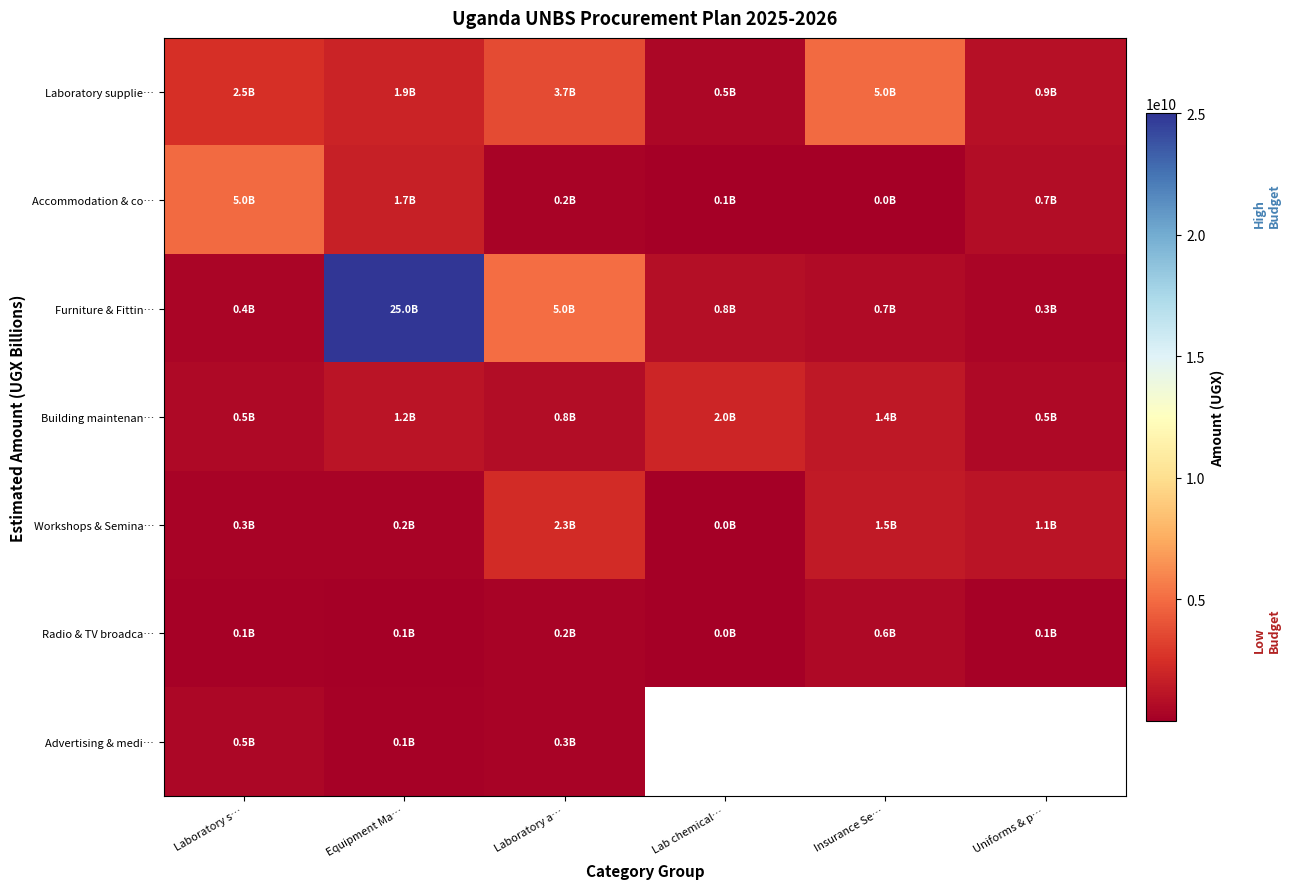

The Workshops & Semina… series shows 2300467980.0 at Laboratory a…. True or false?

True